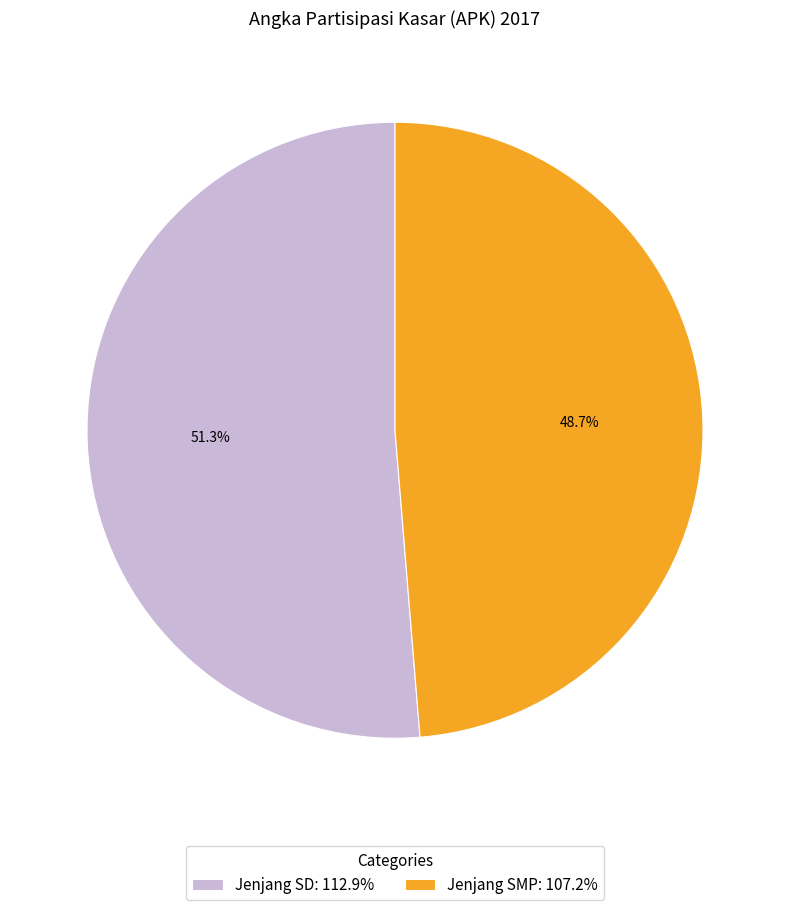

Is it true that Jenjang SMP is 49% of the pie?

True